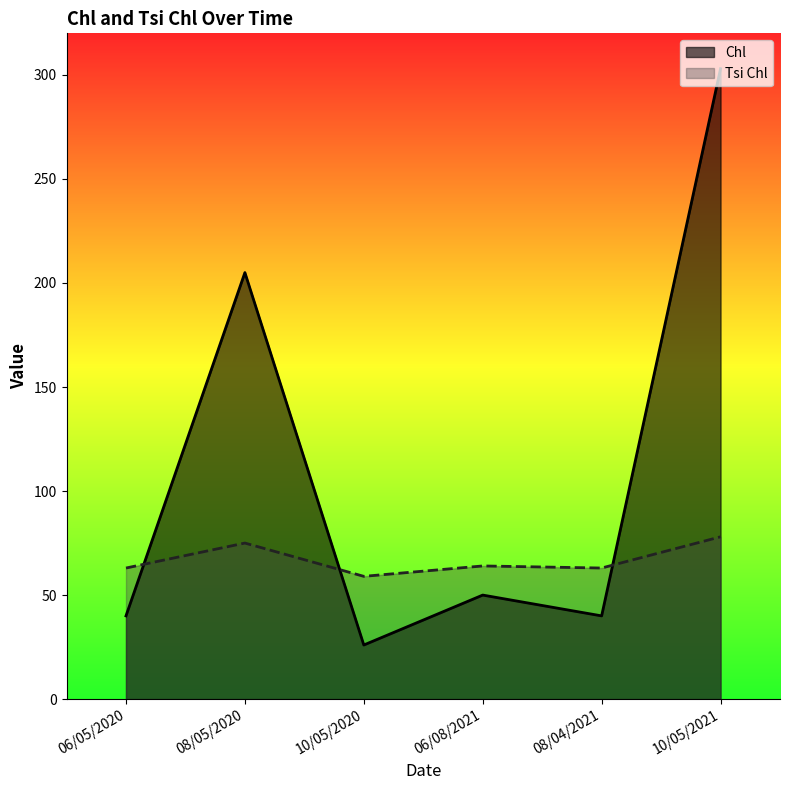

Read the Chl value at 06/08/2021, to the nearest 10.

50